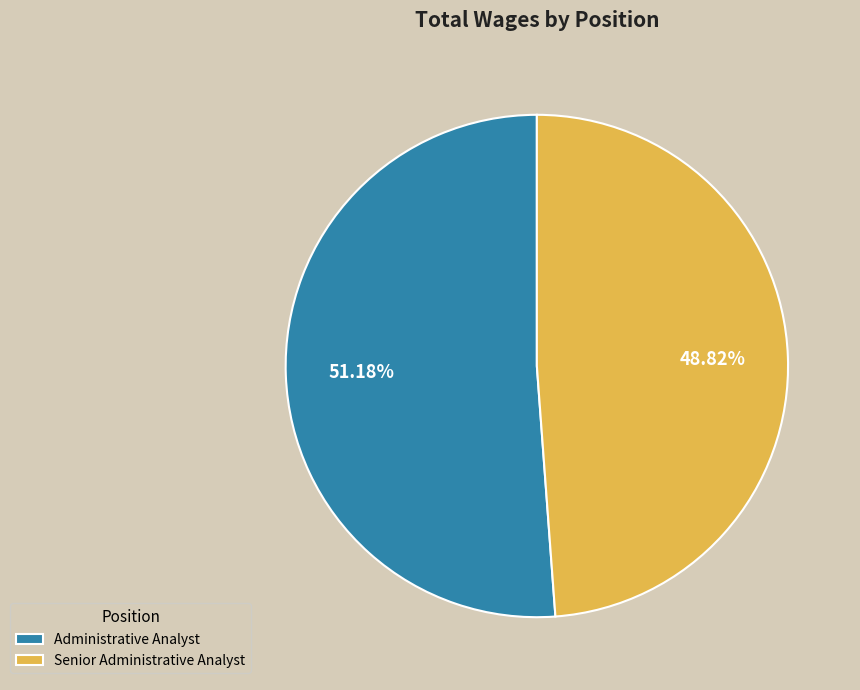

What percentage do Senior Administrative Analyst and Administrative Analyst together represent?

100.0%